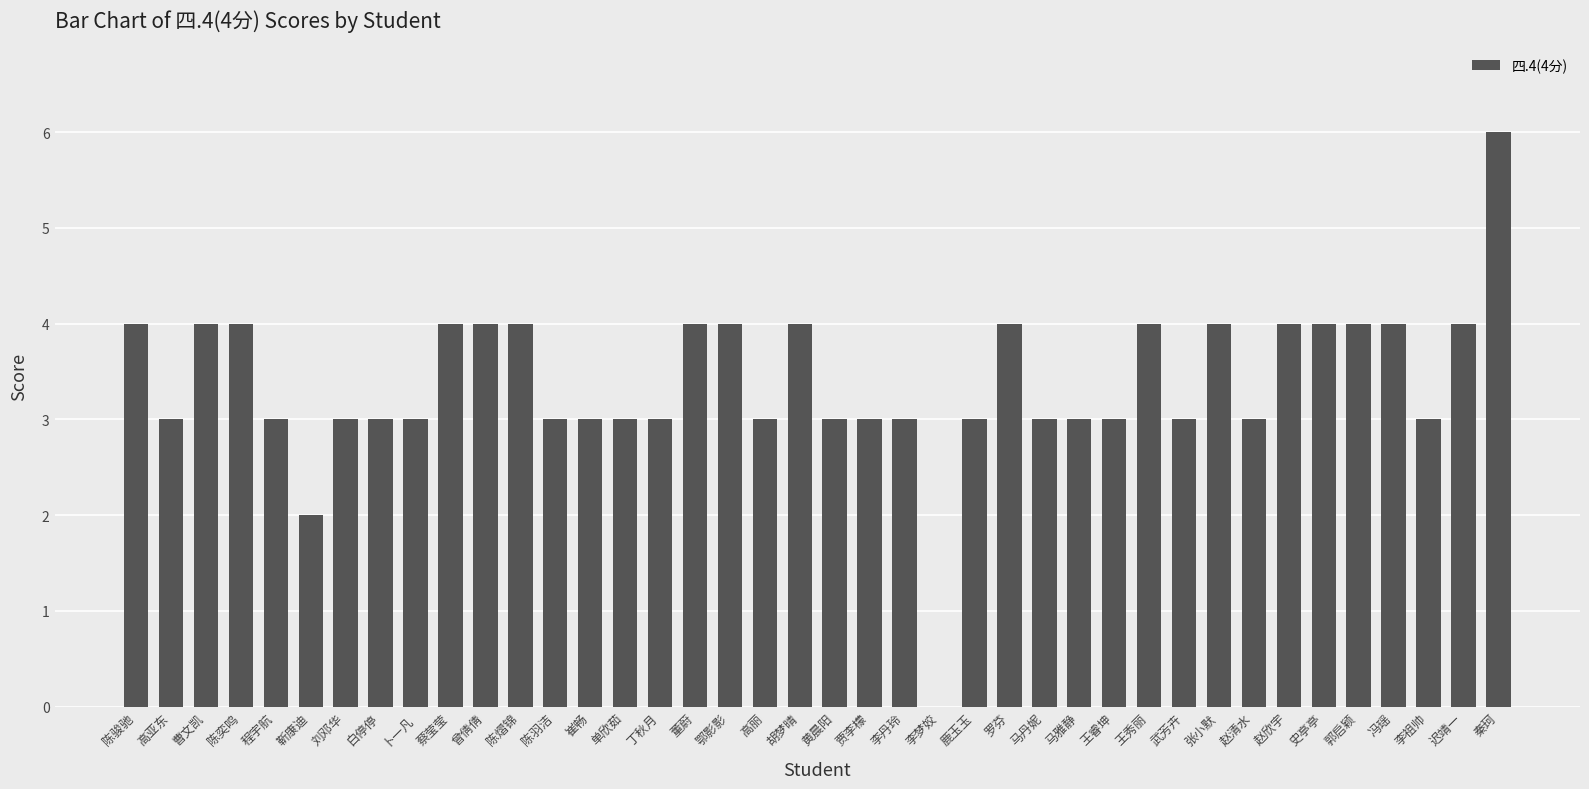

What is the change in value from 李梦姣 to 迟靖一?

+4